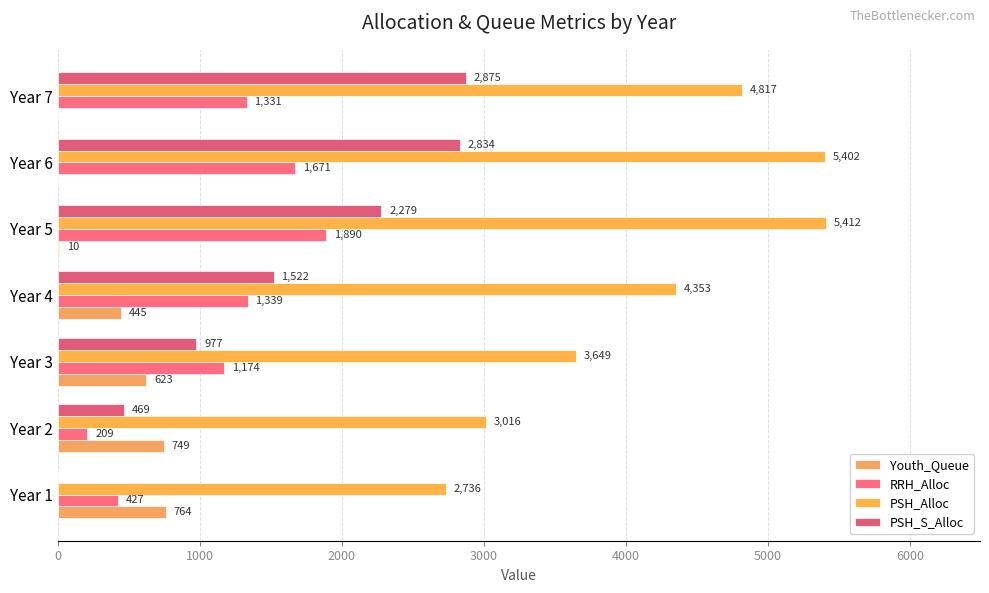

Count the number of data series in this chart.

4